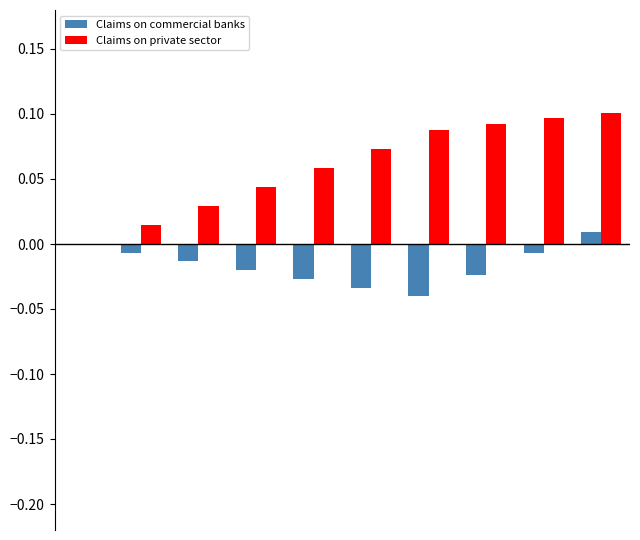

Reading left to right, transcribe all the data shown in this chart.

Claims on commercial banks: 0.0	-0.0	-0.0	-0.0	-0.0	-0.0	-0.0	-0.0	-0.0	0.0
Claims on private sector: 0.0	0.0	0.0	0.0	0.1	0.1	0.1	0.1	0.1	0.1